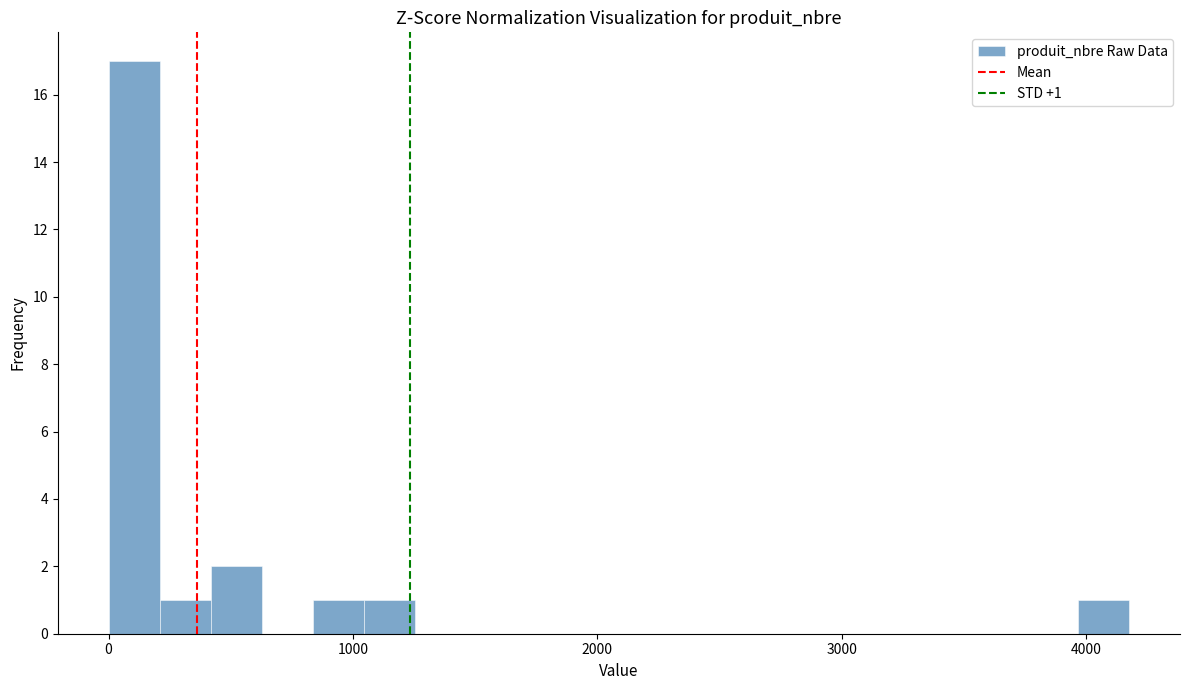

Around what value on the x-axis is the tallest bar? Give the approximate position of its centre, as read against the axis.

100